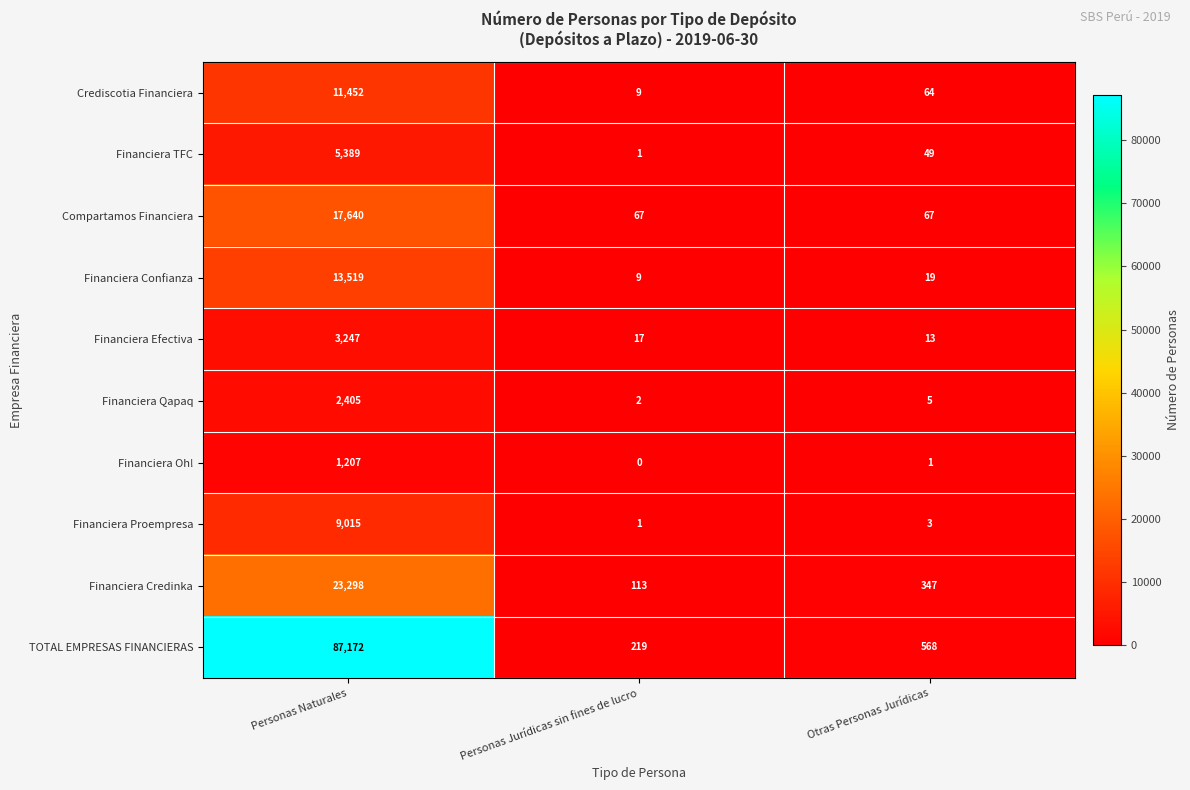

Reading right to left, list all the values displayed in this chart.

Crediscotia Financiera: Otras Personas Jurídicas=64	Personas Jurídicas sin fines de lucro=9	Personas Naturales=11452
Financiera TFC: Otras Personas Jurídicas=49	Personas Jurídicas sin fines de lucro=1	Personas Naturales=5389
Compartamos Financiera: Otras Personas Jurídicas=67	Personas Jurídicas sin fines de lucro=67	Personas Naturales=17640
Financiera Confianza: Otras Personas Jurídicas=19	Personas Jurídicas sin fines de lucro=9	Personas Naturales=13519
Financiera Efectiva: Otras Personas Jurídicas=13	Personas Jurídicas sin fines de lucro=17	Personas Naturales=3247
Financiera Qapaq: Otras Personas Jurídicas=5	Personas Jurídicas sin fines de lucro=2	Personas Naturales=2405
Financiera Oh!: Otras Personas Jurídicas=1	Personas Jurídicas sin fines de lucro=0	Personas Naturales=1207
Financiera Proempresa: Otras Personas Jurídicas=3	Personas Jurídicas sin fines de lucro=1	Personas Naturales=9015
Financiera Credinka: Otras Personas Jurídicas=347	Personas Jurídicas sin fines de lucro=113	Personas Naturales=23298
TOTAL EMPRESAS FINANCIERAS: Otras Personas Jurídicas=568	Personas Jurídicas sin fines de lucro=219	Personas Naturales=87172